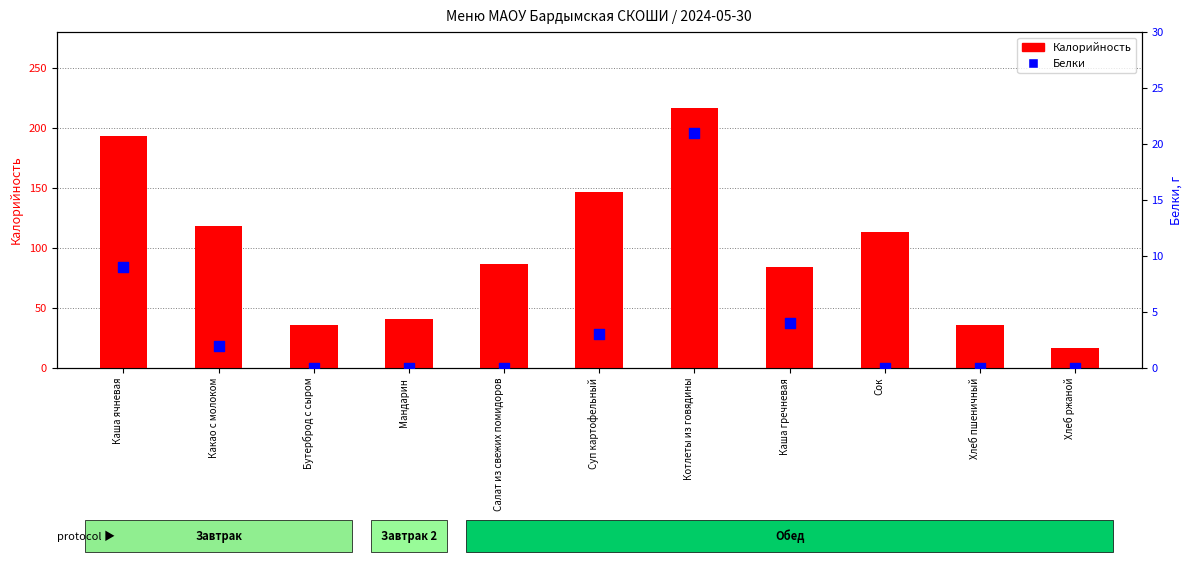

What are all the series names shown in the legend?

Калорийность, Белки